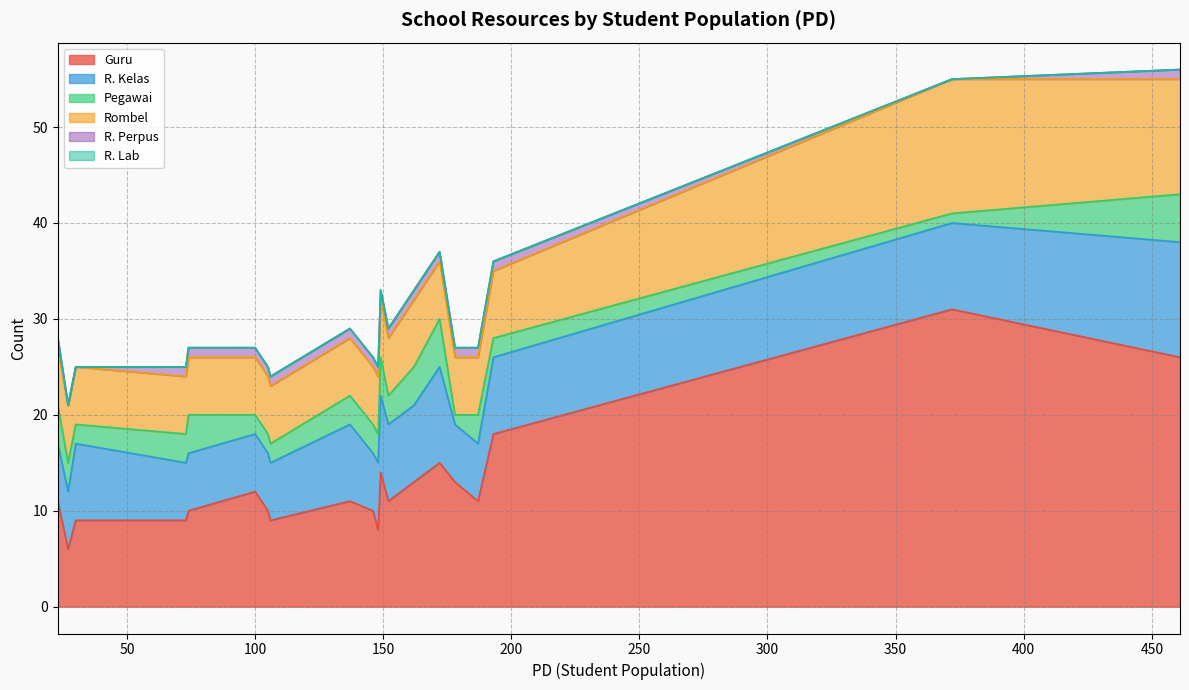

What is the sum of all Guru values?

257